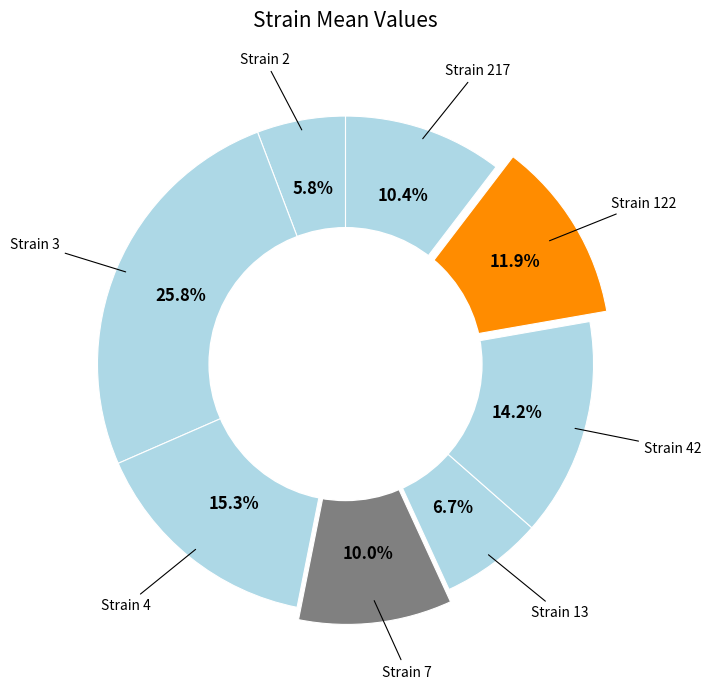

How many segments does this pie chart have?

8